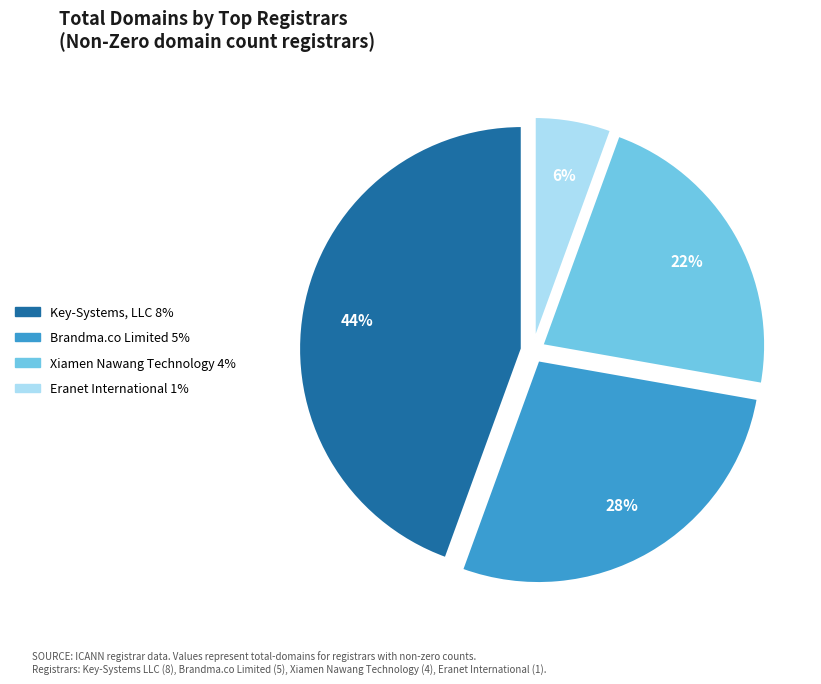

To the nearest percent, what is the average slice percentage?

25%